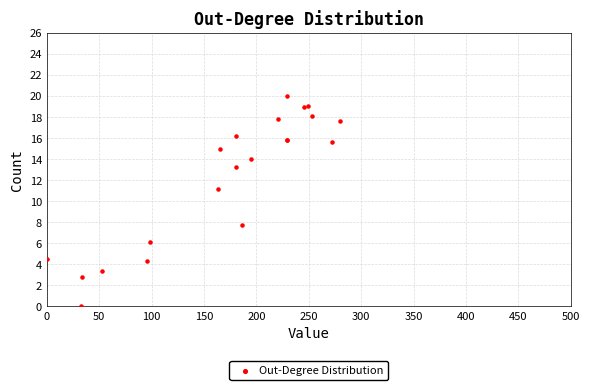

What Y value in the scatter plot is closest to 10?

11.1